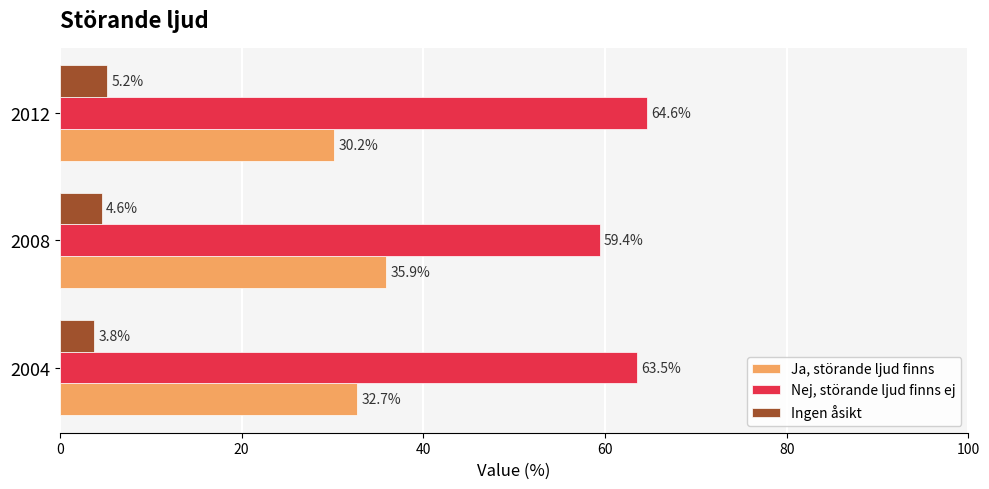

At how many categories does at least one series exceed 53?

3